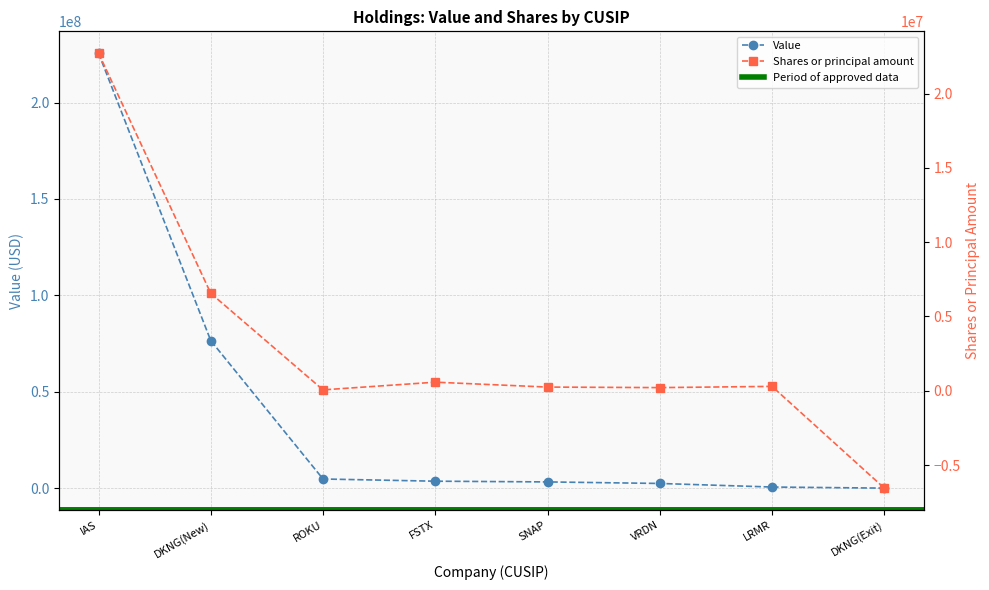

List the series in order of their overall mean, lowest first.

Shares or principal amount, Value